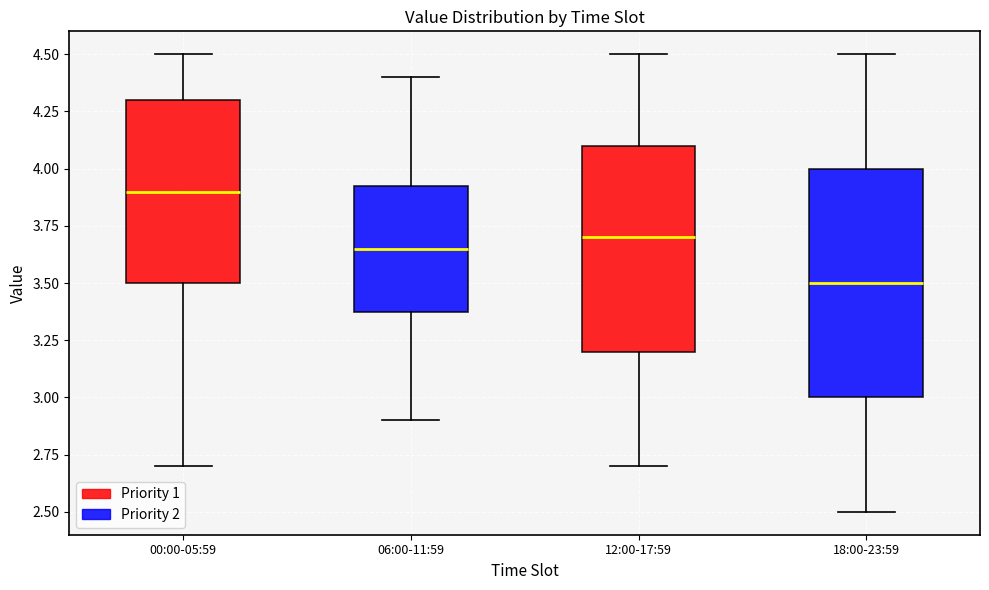

Comparing the boxes themselves (not the whiskers), which one is the tallest?

18:00-23:59